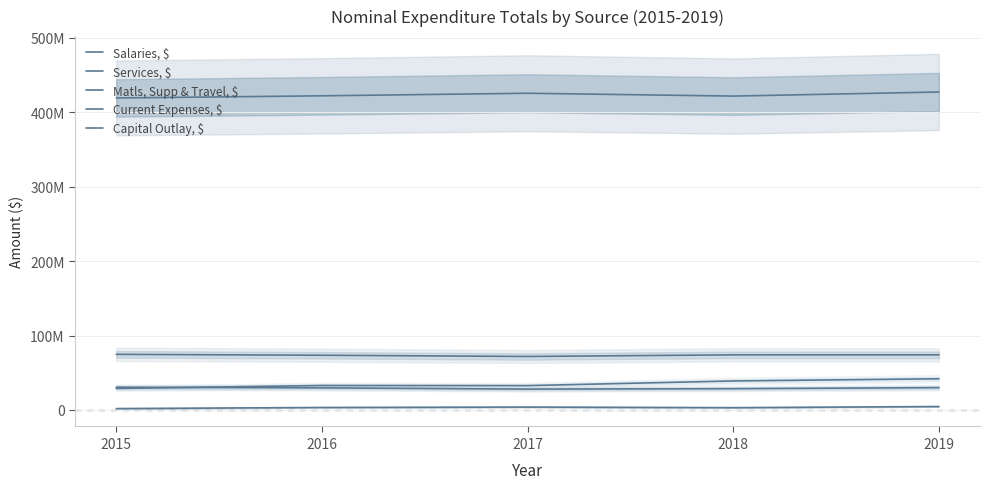

What is the sum of the Matls, Supp & Travel, $ values at 2016 and 2015?

60143457